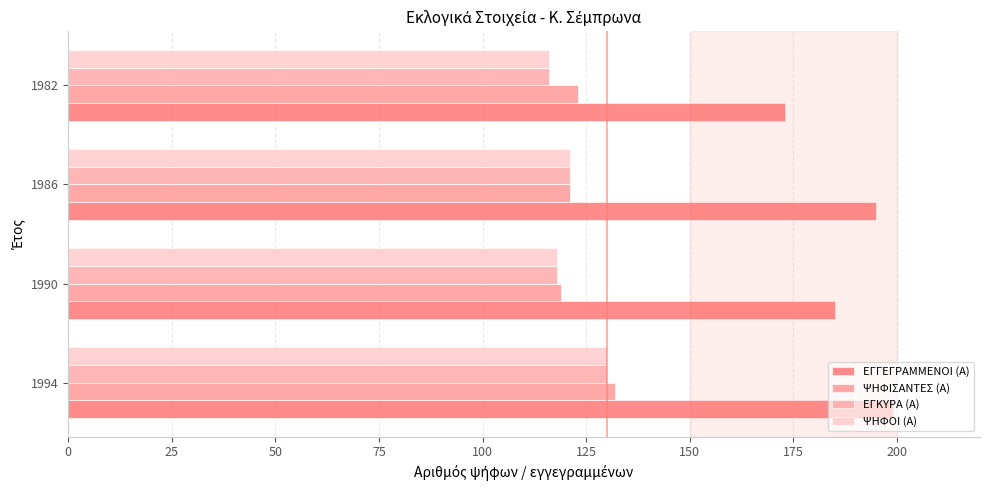

At how many categories does at least one series exceed 178?

3